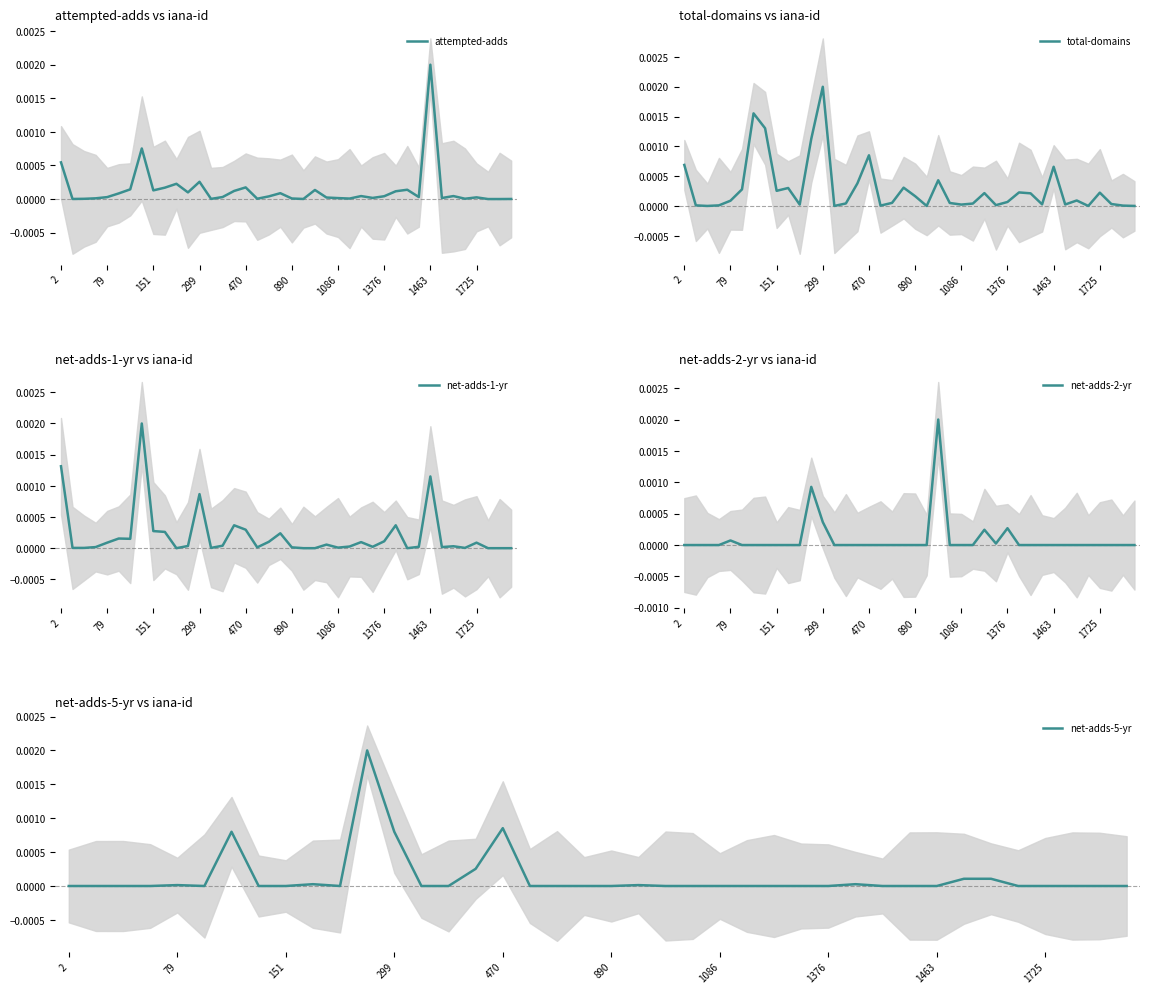

What are all the series names shown in the legend?

attempted-adds, total-domains, net-adds-1-yr, net-adds-2-yr, net-adds-5-yr